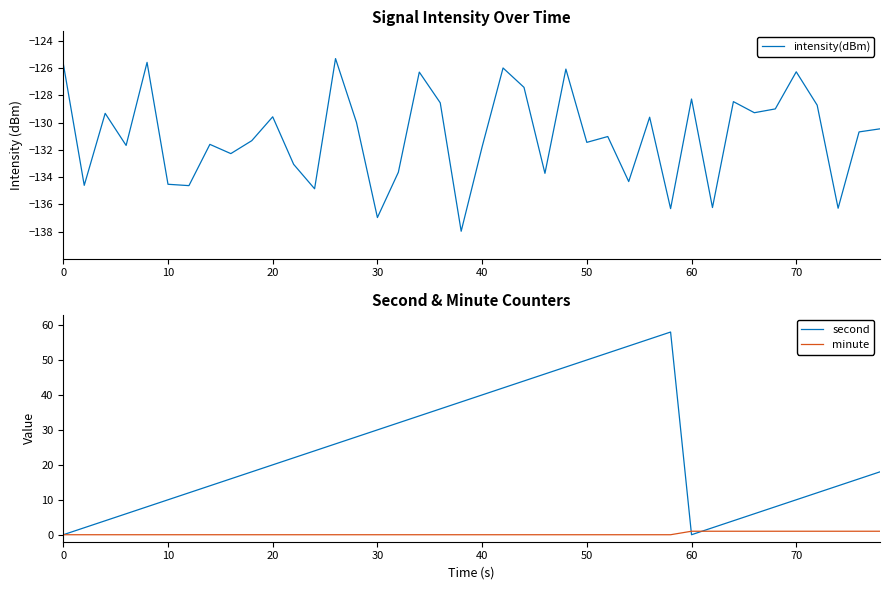

Rank the series by their average value, from highest to lowest.

second, minute, intensity(dBm)